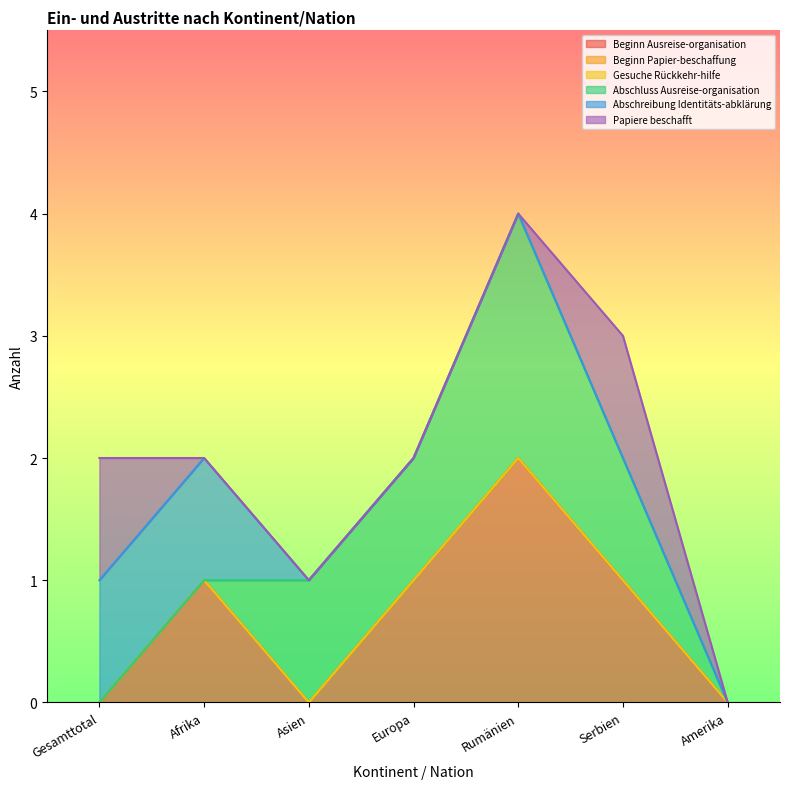

At Europa, list the series in order from smallest to largest.

Beginn Papier-beschaffung, Gesuche Rückkehr-hilfe, Abschreibung Identitäts-abklärung, Papiere beschafft, Beginn Ausreise-organisation, Abschluss Ausreise-organisation